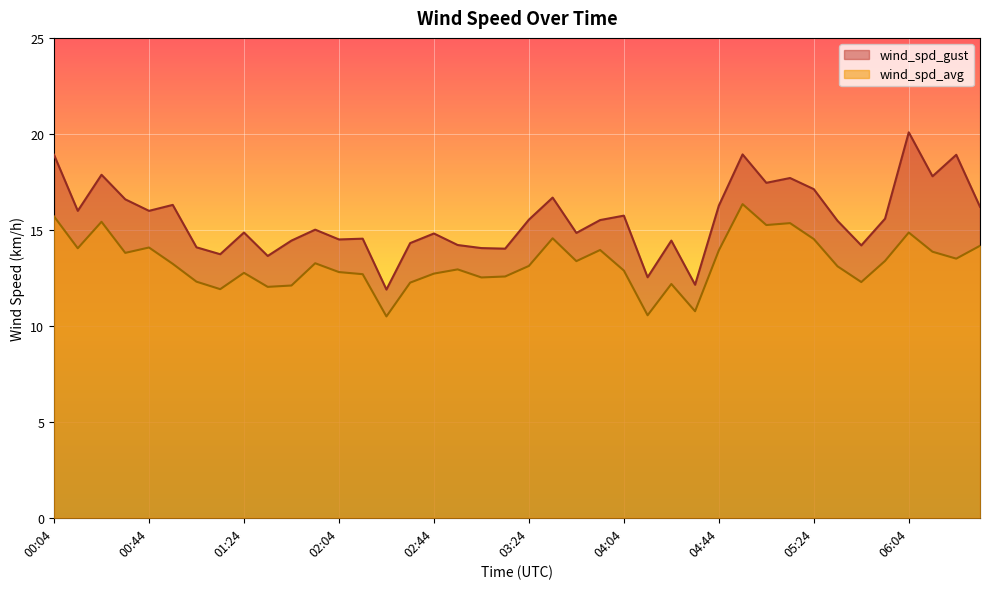

What is the sum of all wind_spd_gust values?

622.8